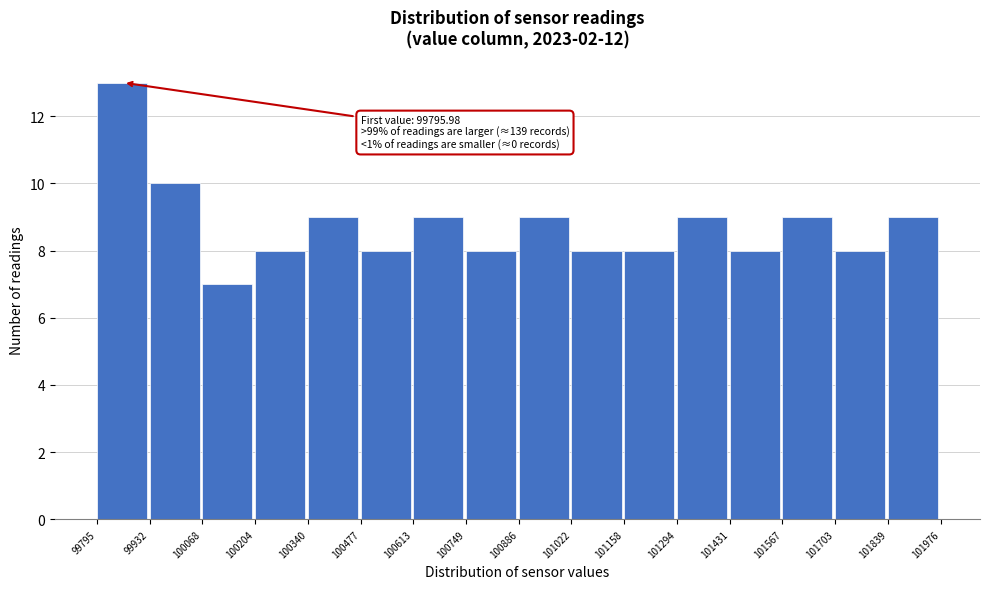

Over which range of the x-axis is the bar tallest?

99795 to 99932